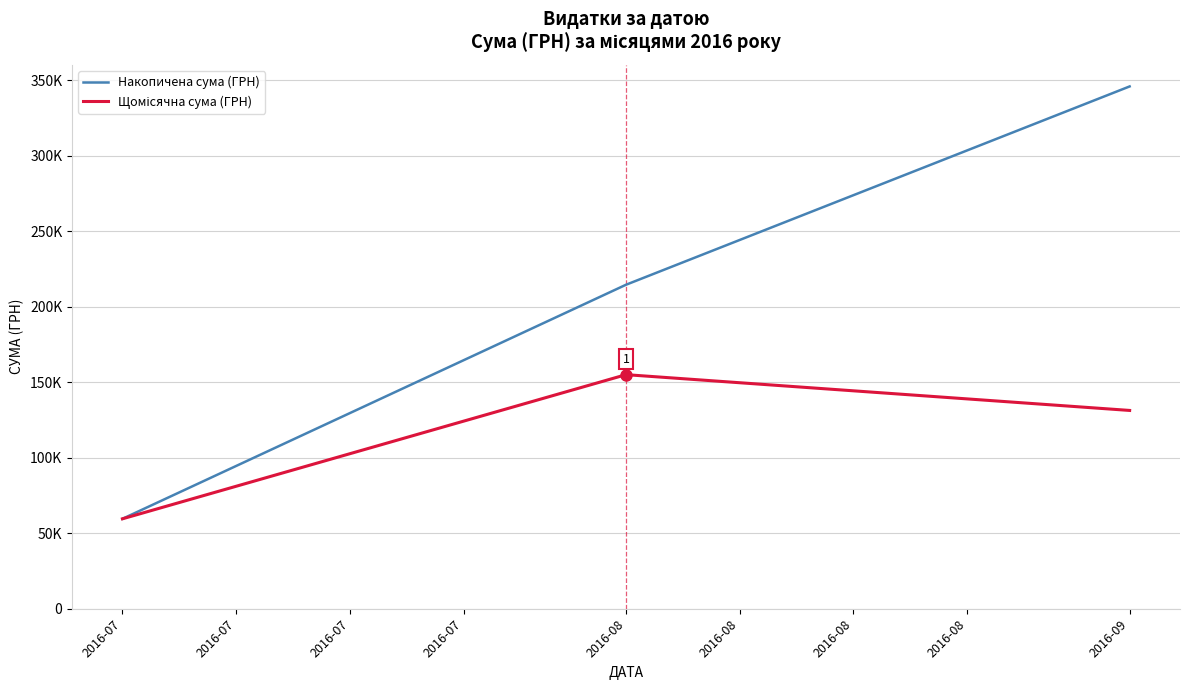

Which series has the widest spread of values?

Накопичена сума (ГРН)